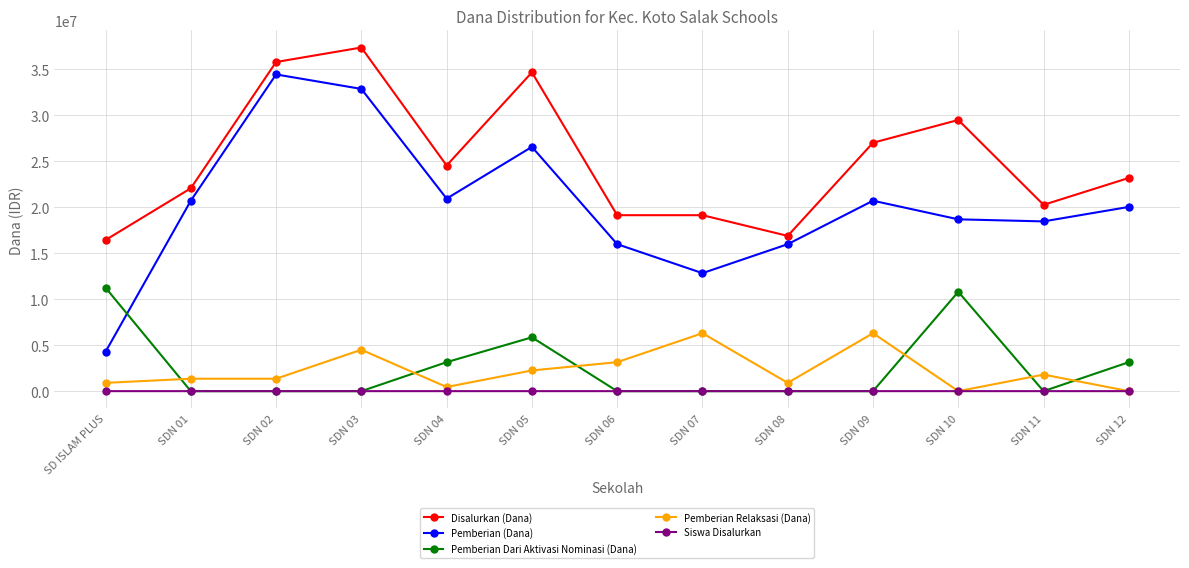

Is the value of Pemberian Dari Aktivasi Nominasi (Dana) at SDN 04 greater than the value of Disalurkan (Dana) at SDN 07?

No